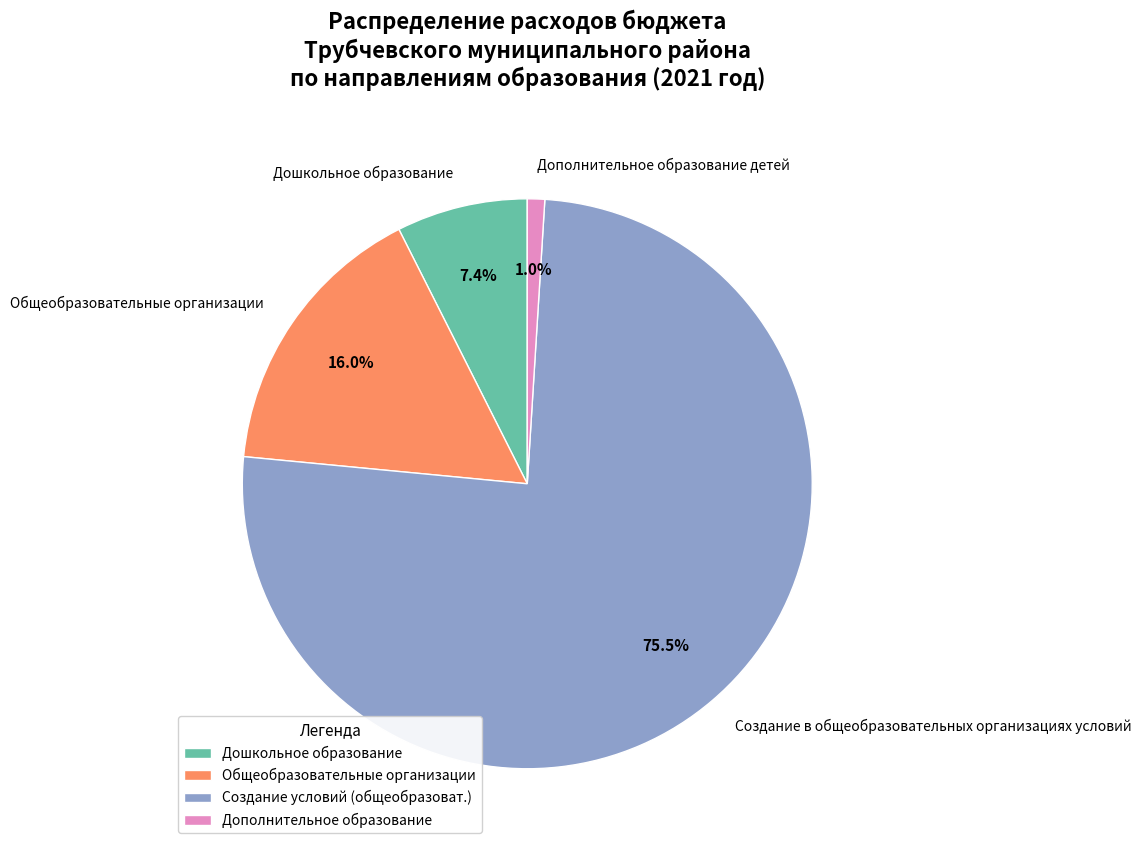

Between Дошкольное образование and Общеобразовательные организации, which is larger?

Общеобразовательные организации